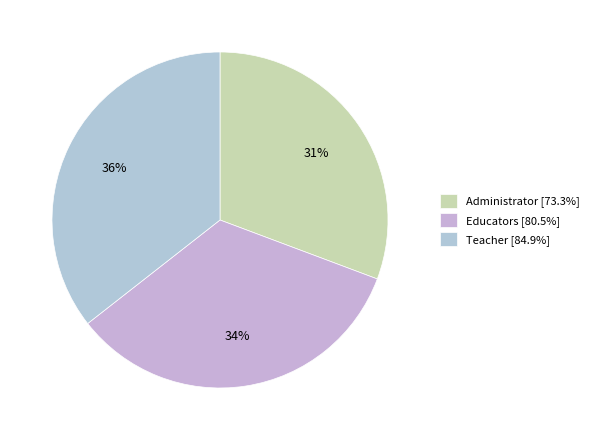

Do Administrator and Educators together represent more than half of the pie?

Yes